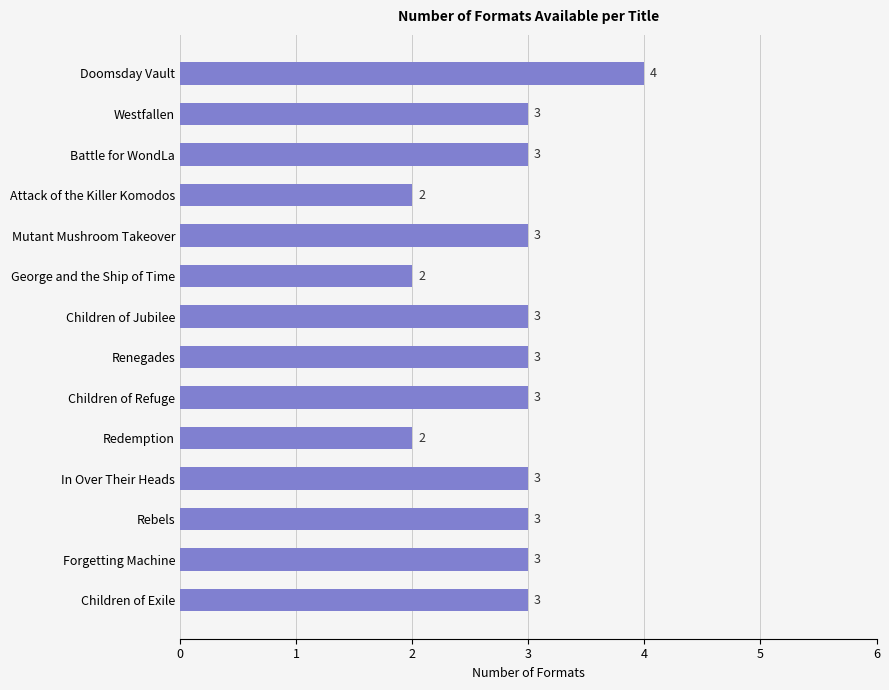

Which category has the highest value across all series?

Doomsday Vault